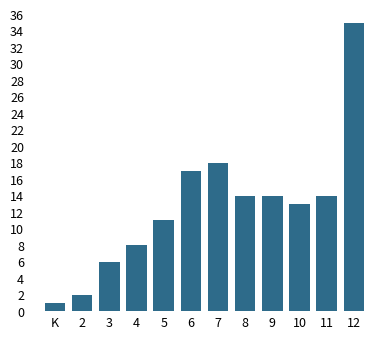

Reading left to right, extract all data points from this chart.

K=1	2=2	3=6	4=8	5=11	6=17	7=18	8=14	9=14	10=13	11=14	12=35